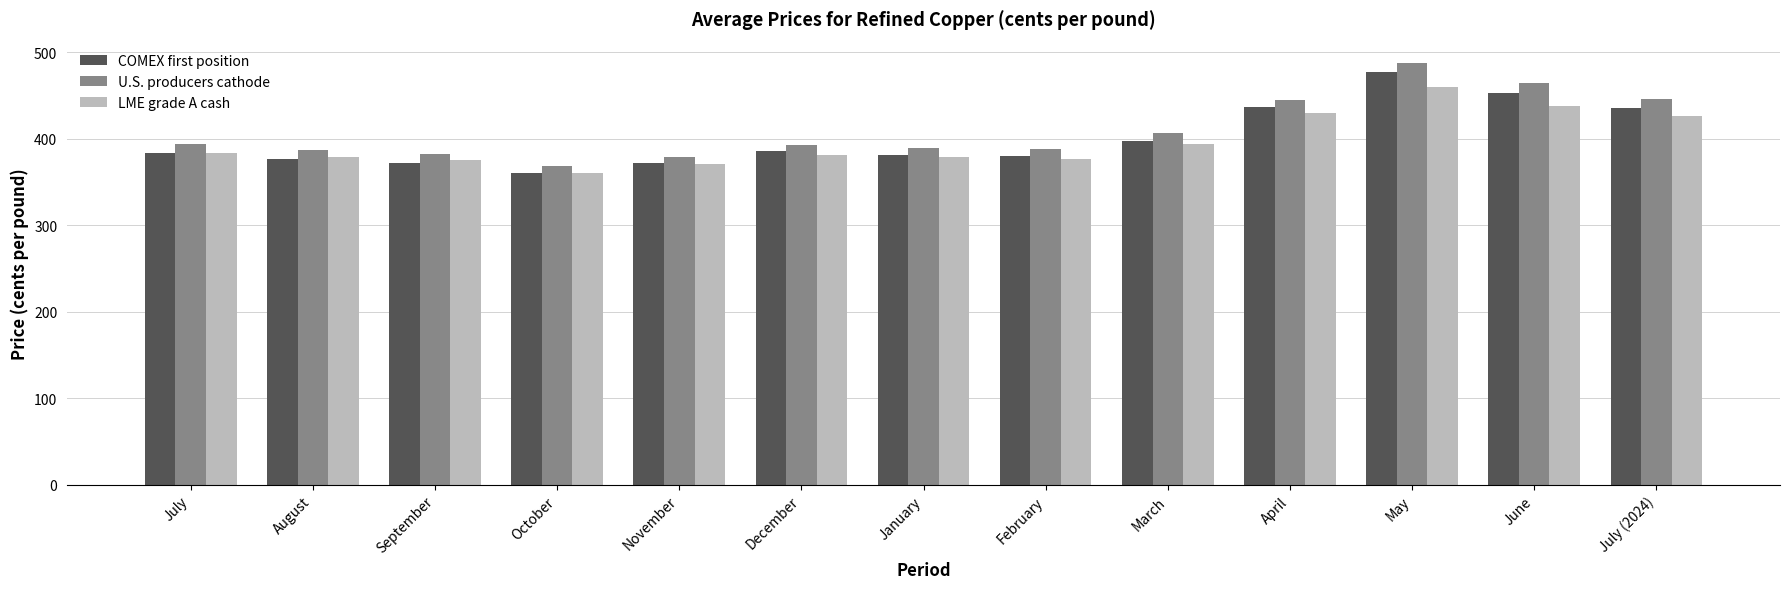

What is the lowest value of the COMEX first position series?

360.0